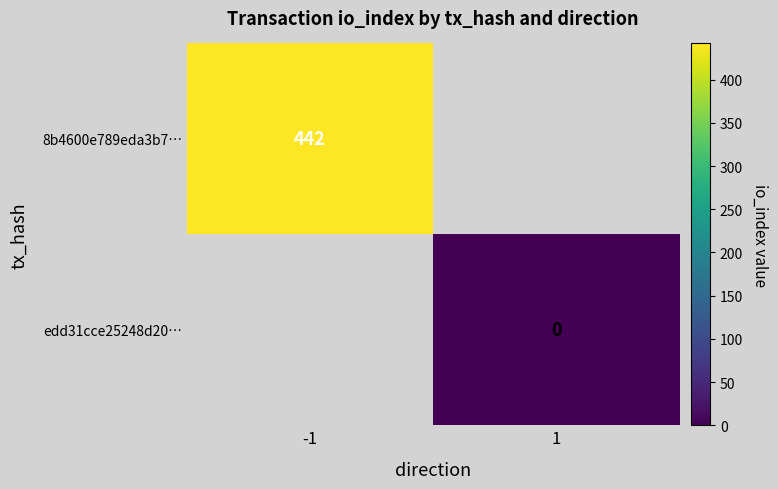

What is the approximate value of 8b4600e789eda3b7… at -1?

442.0